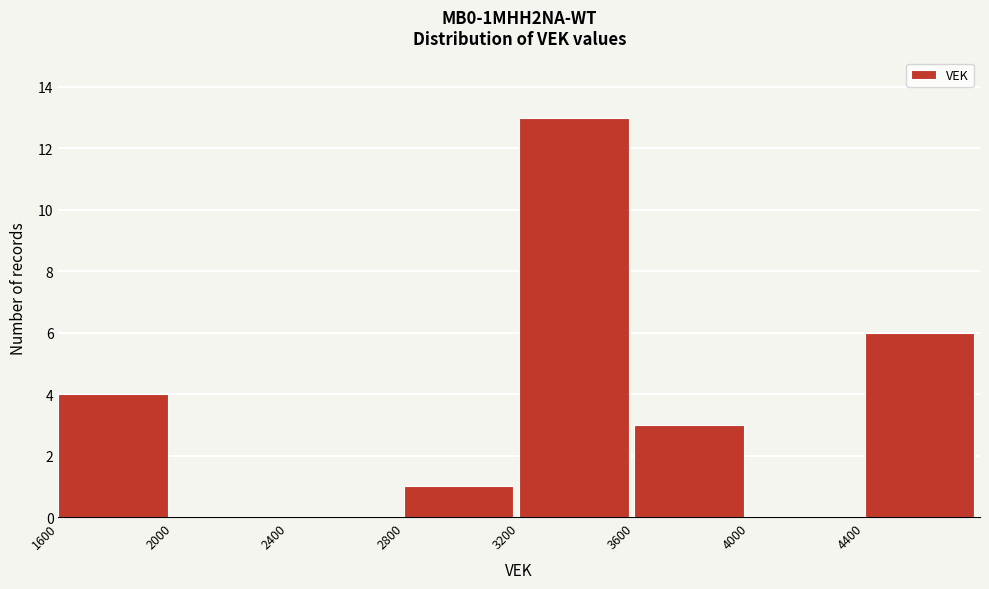

How tall is the bar that spans 1600 to 2000 on the x-axis? The values are not printed on the chart, so give them approximately, as read against the axis.

4